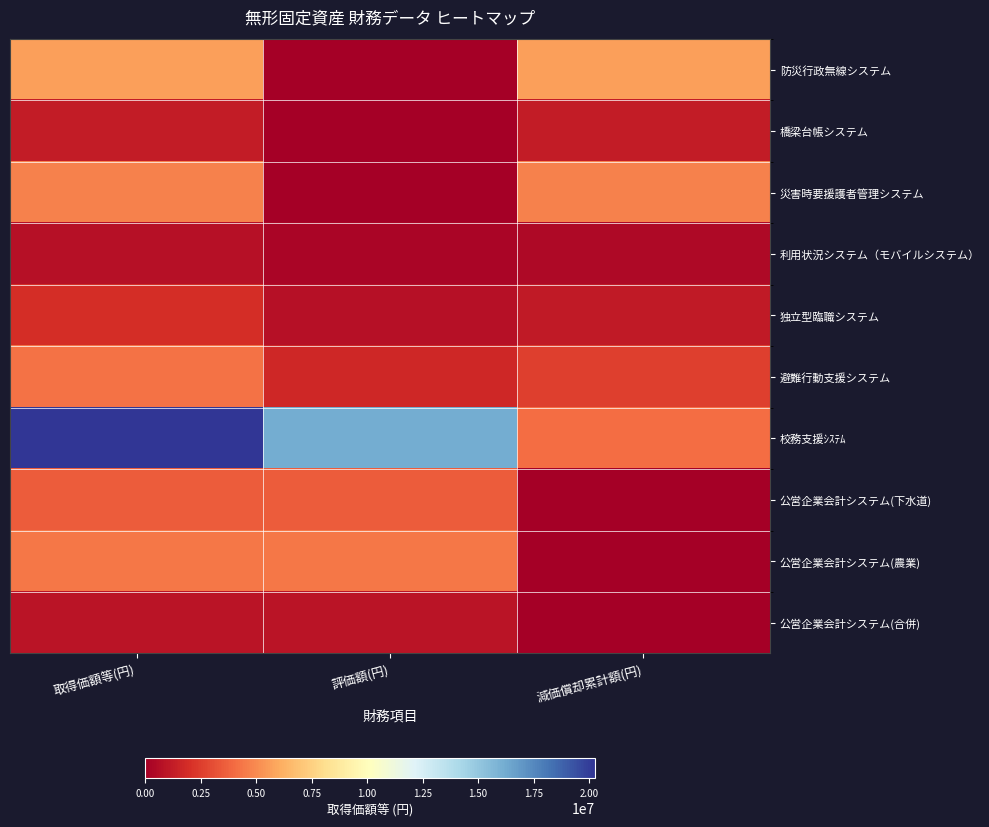

Between 取得価額等(円) and 評価額(円), which series saw the biggest shift?

防災行政無線システム